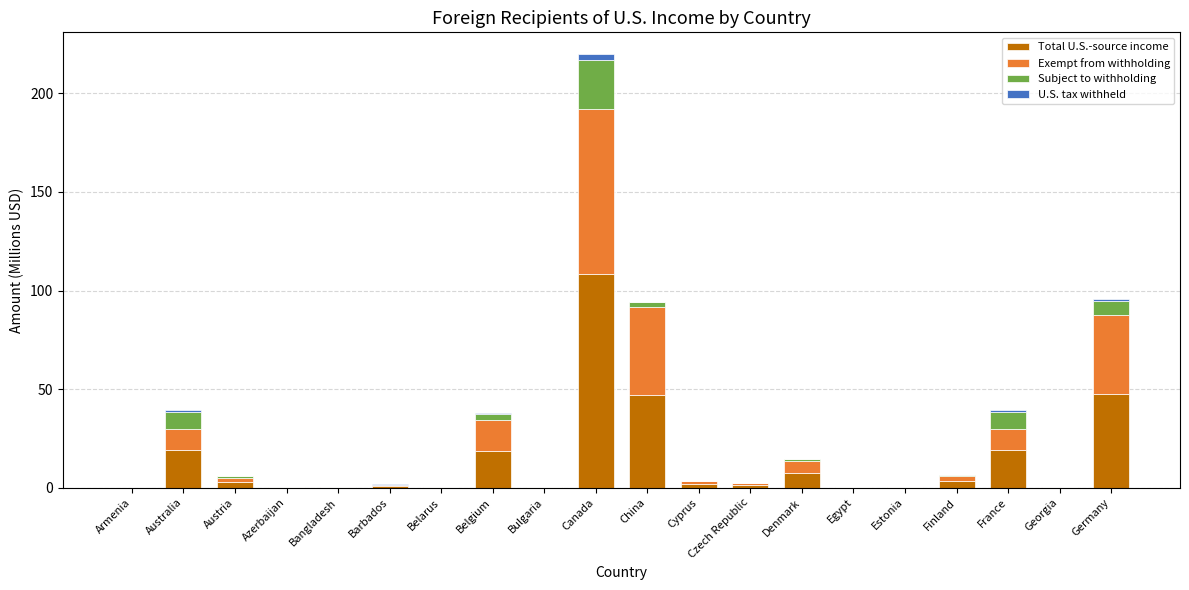

The value of Total U.S.-source income at Belgium is 27.5. True or false?

False